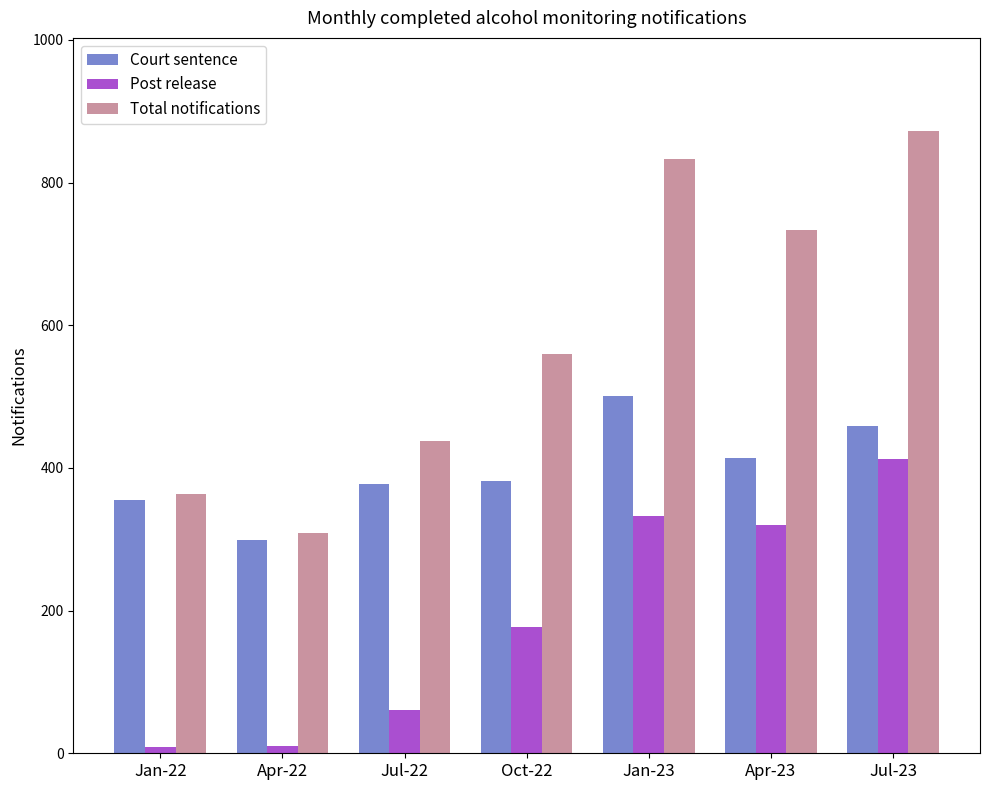

Rank the series by their average value, from highest to lowest.

Total notifications, Court sentence, Post release